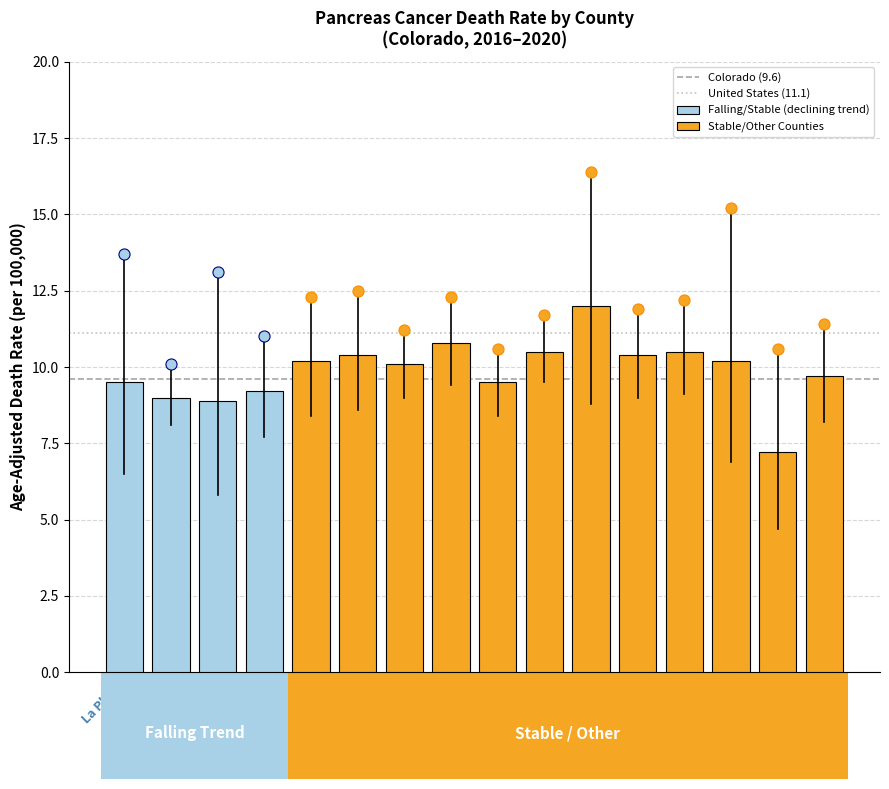

What position from the left is Douglas?

16